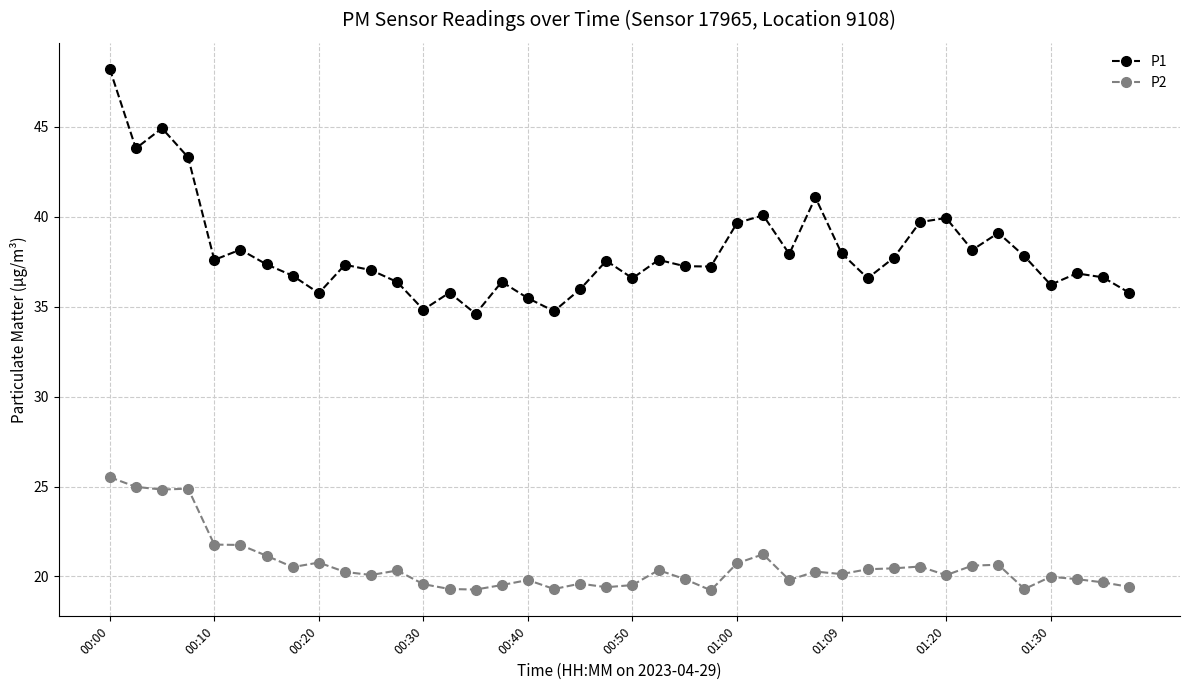

List the series in order of their peak value, lowest first.

P2, P1